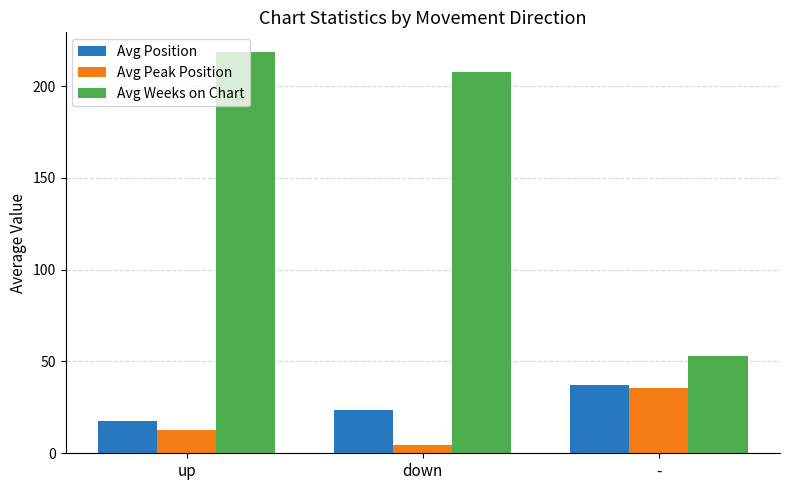

What is the label of the 3rd bar from the left?

-